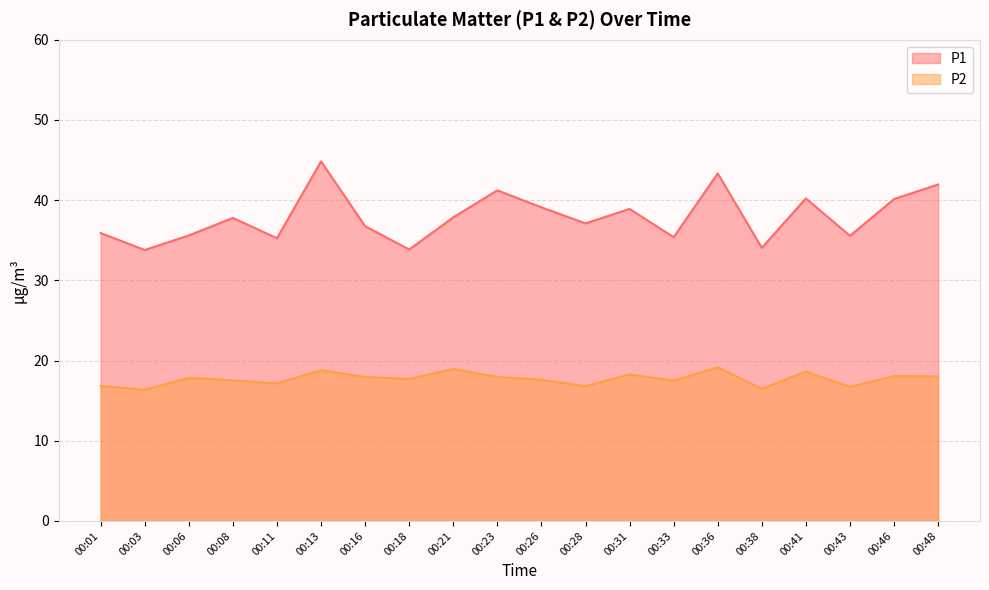

List the labels in order of P2 value, largest first.

00:36, 00:21, 00:13, 00:41, 00:31, 00:46, 00:48, 00:16, 00:23, 00:06, 00:18, 00:26, 00:08, 00:33, 00:11, 00:01, 00:28, 00:43, 00:38, 00:03